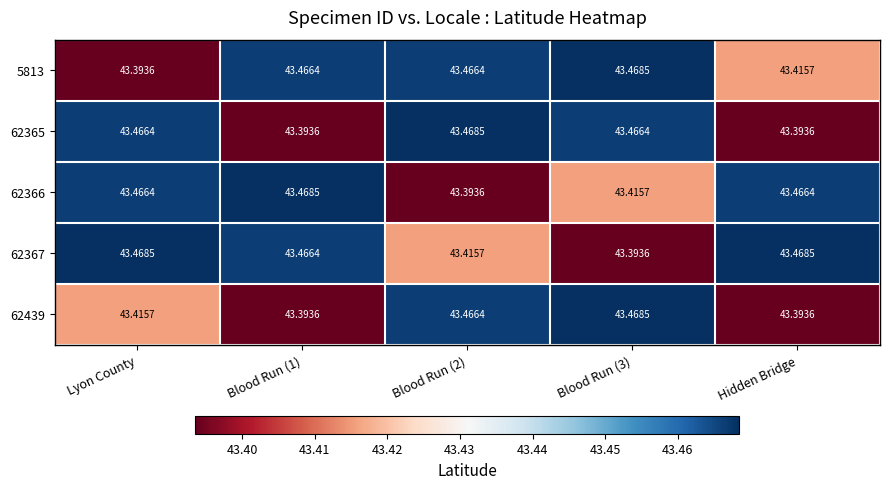

Is the value of 62439 at Blood Run (2) greater than the value of 62367 at Blood Run (2)?

Yes